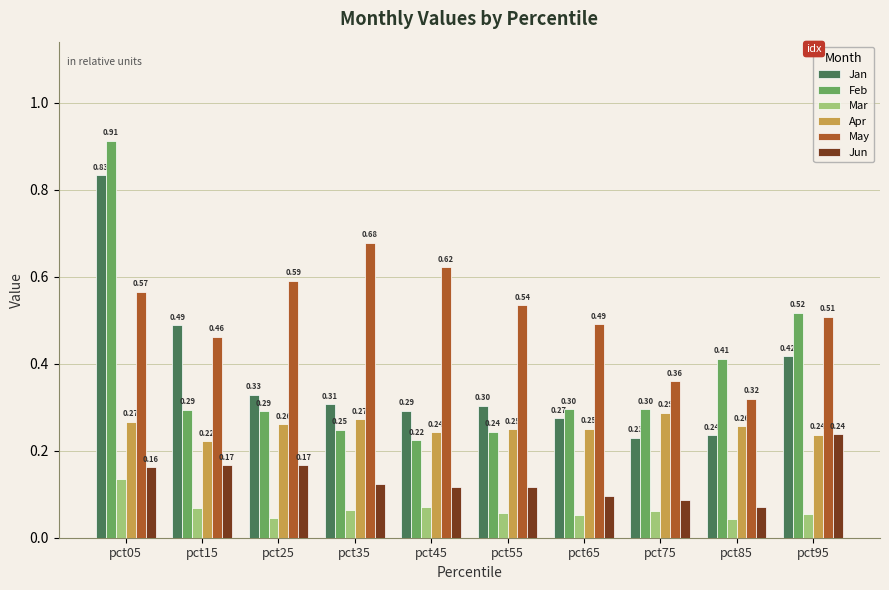

List the series in order of their peak value, highest first.

Feb, Jan, May, Apr, Jun, Mar